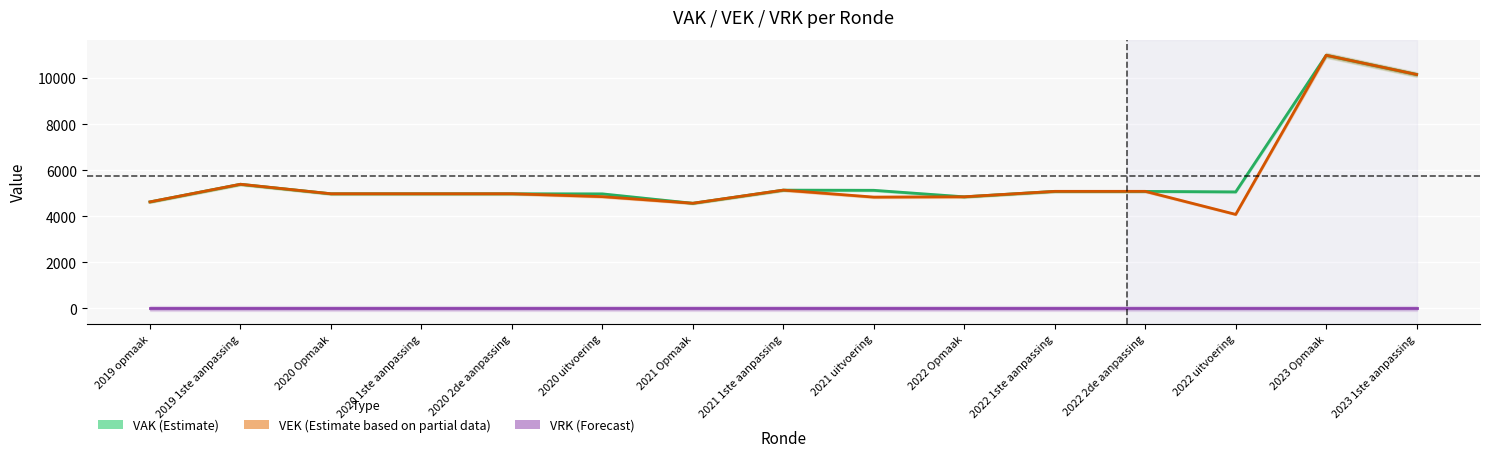

Between which two adjacent categories do VAK and VEK first intersect?

2020 2de aanpassing and 2020 uitvoering